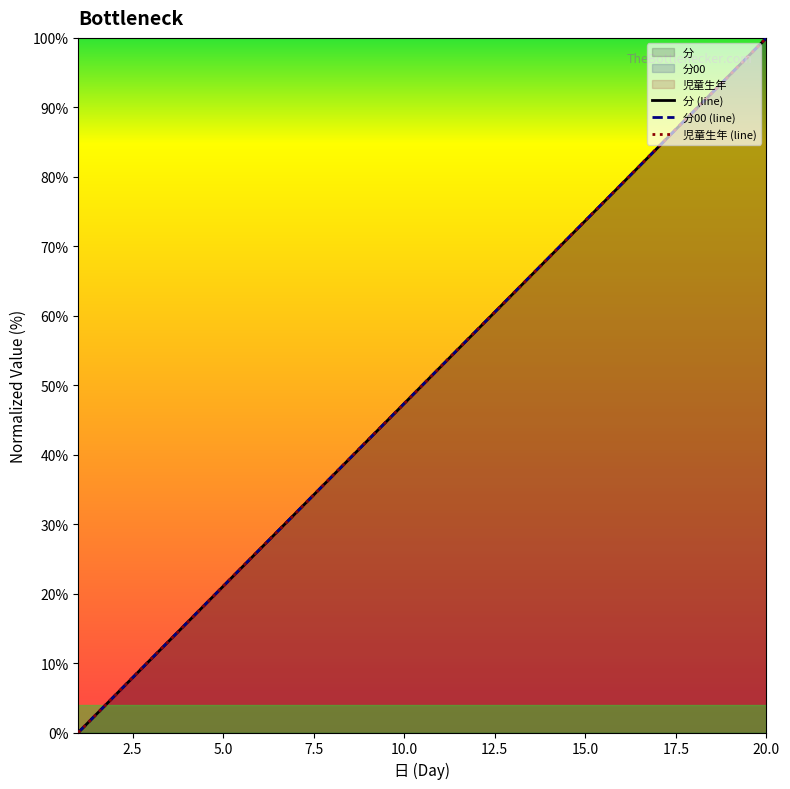

How many values in 分00 (line) are above zero?

19